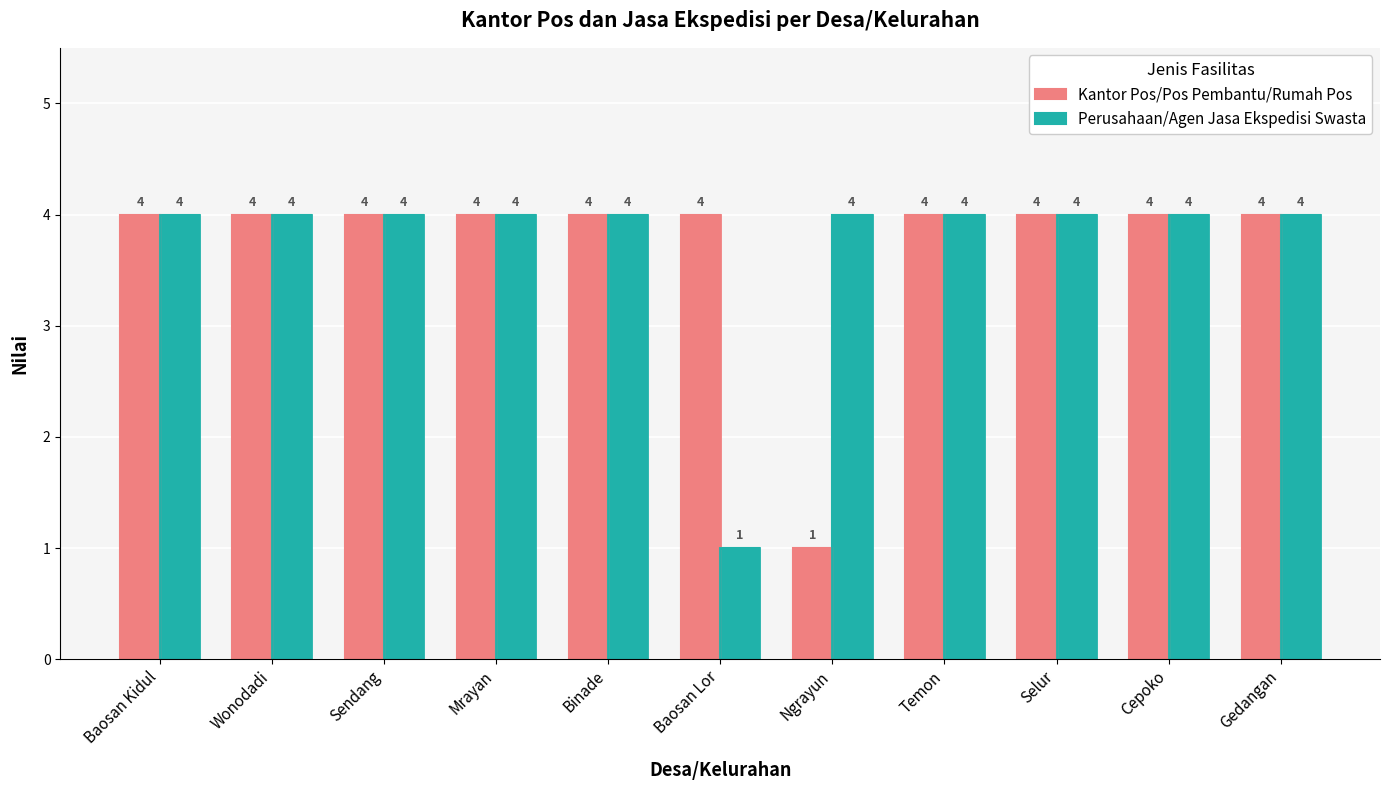

How many groups of bars are there?

11